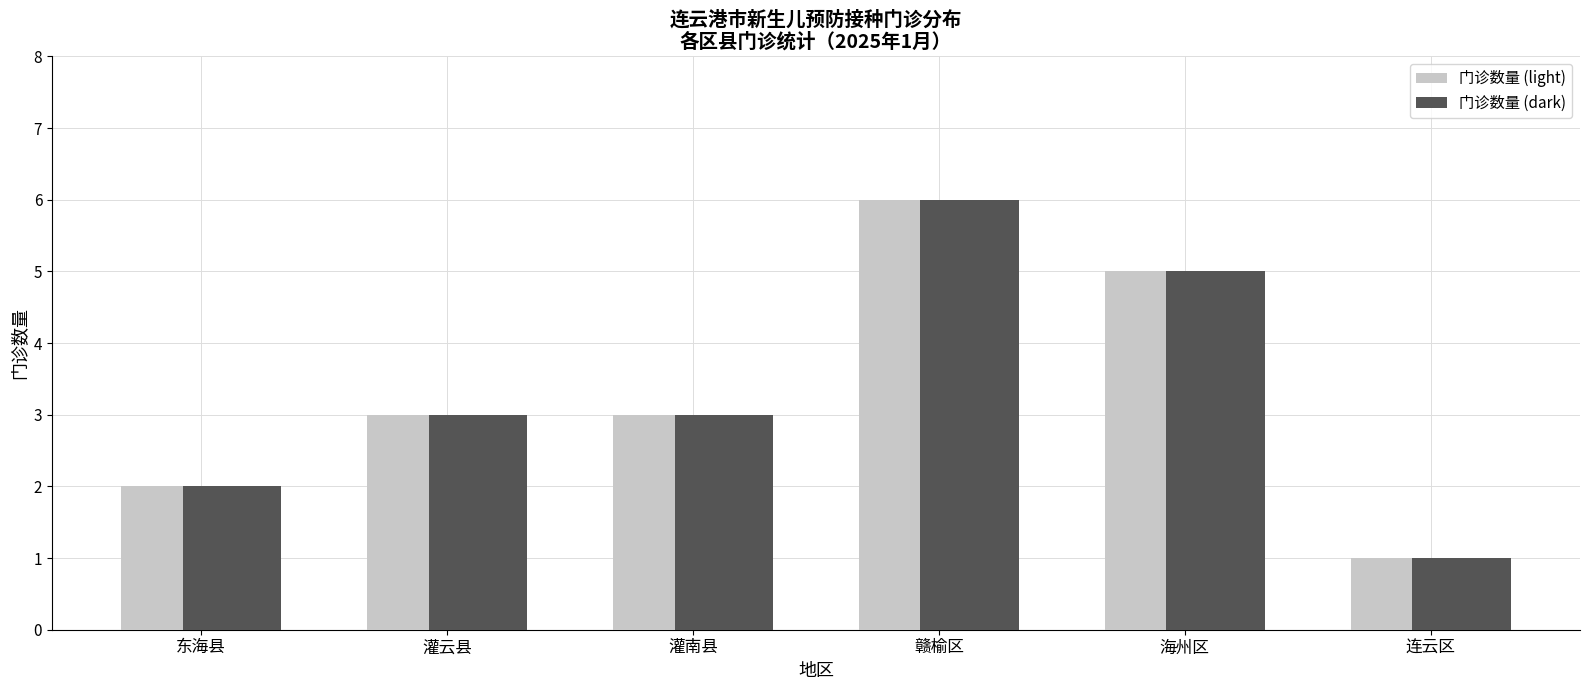

Does the chart contain any negative values?

No